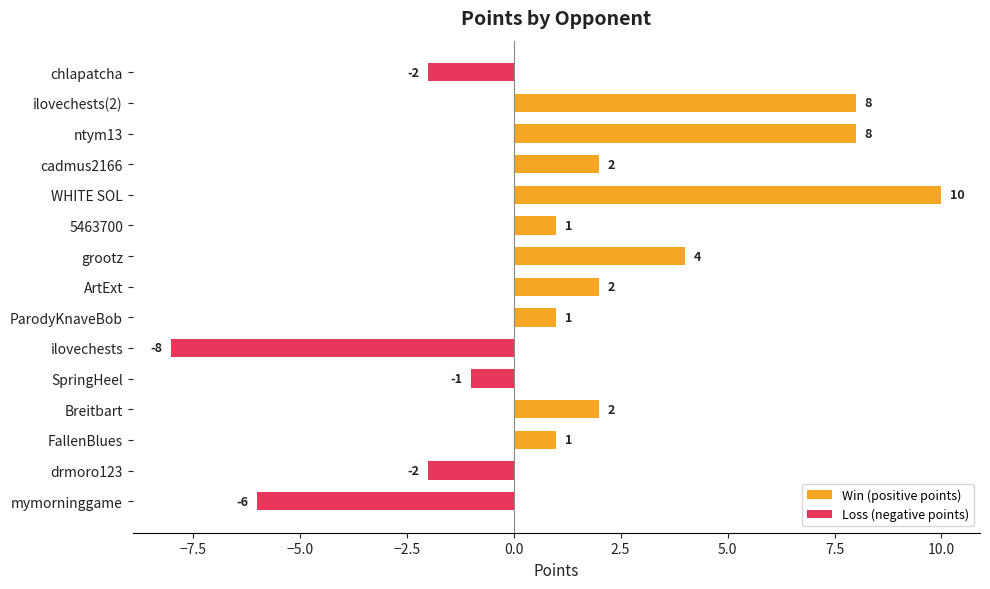

Does the chart contain any negative values?

Yes